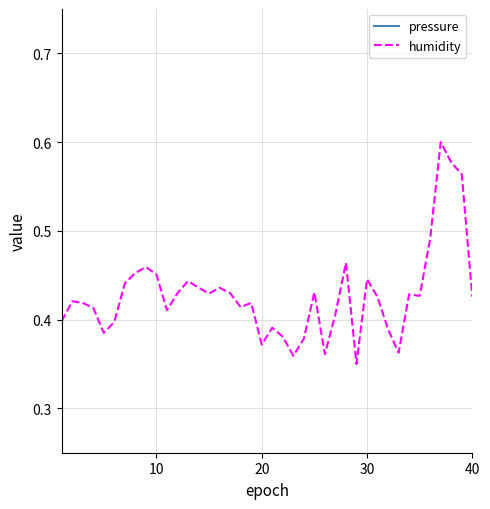

How many interior local valleys does the pressure series have?

11